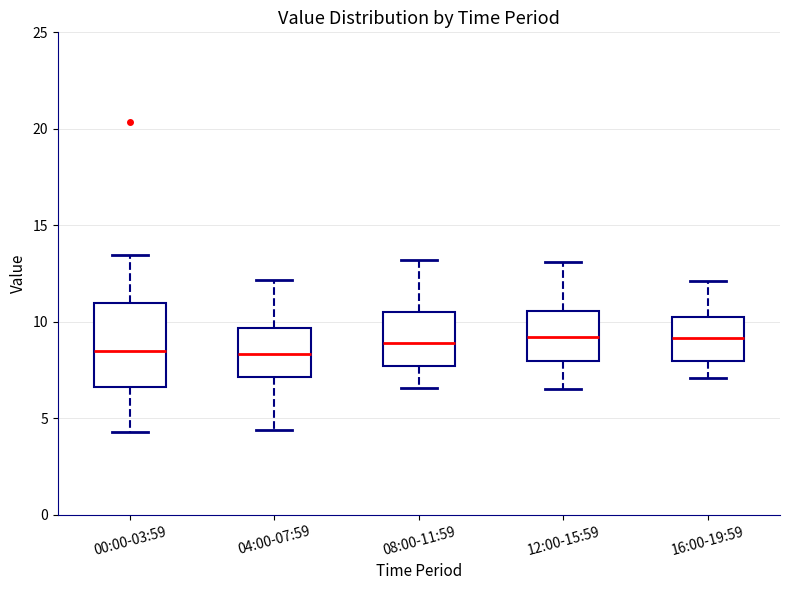

Reading left to right, read every box against the y-axis: the position of its median line, the range the box covers, and the ends of its whiskers. The values are not printed on the chart, so give them approximately, as read against the axis.

00:00-03:59: median 8.5, box 6.5 to 11.0, whiskers 4.5 to 13.5
04:00-07:59: median 8.5, box 7.0 to 9.5, whiskers 4.5 to 12.0
08:00-11:59: median 9.0, box 7.5 to 10.5, whiskers 6.5 to 13.0
12:00-15:59: median 9.0, box 8.0 to 10.5, whiskers 6.5 to 13.0
16:00-19:59: median 9.0, box 8.0 to 10.5, whiskers 7.0 to 12.0